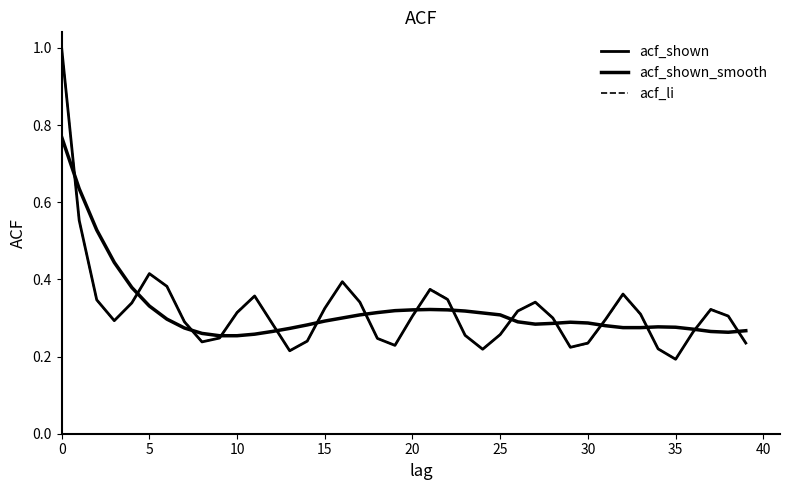

Is this an area chart (filled region under the line)?

No